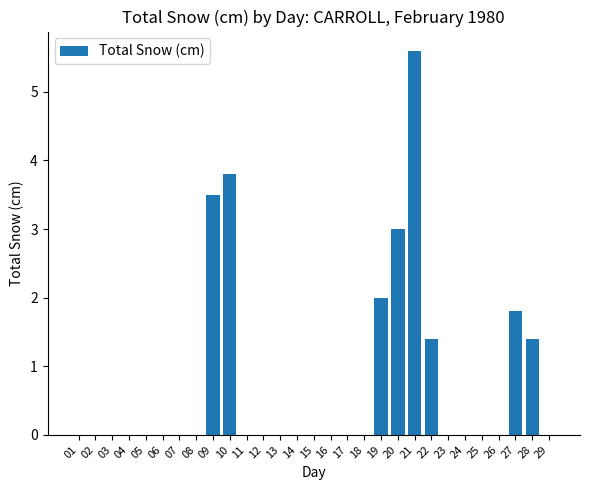

What is the greatest value displayed?

5.6